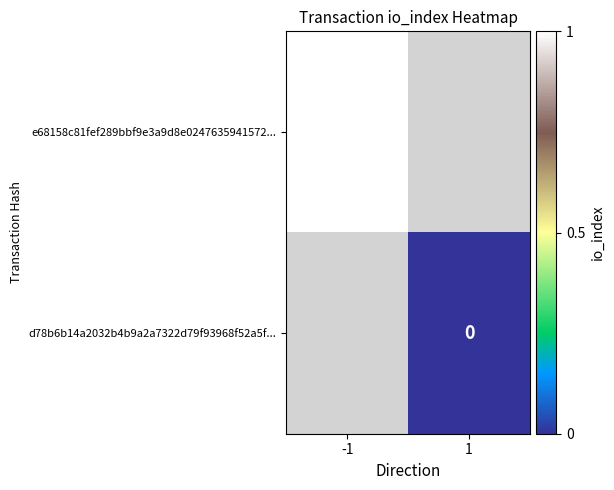

Is the value of e68158c81fef289bbf9e3a9d8e0247635941572... at -1 greater than the value of d78b6b14a2032b4b9a2a7322d79f93968f52a5f... at 1?

Yes